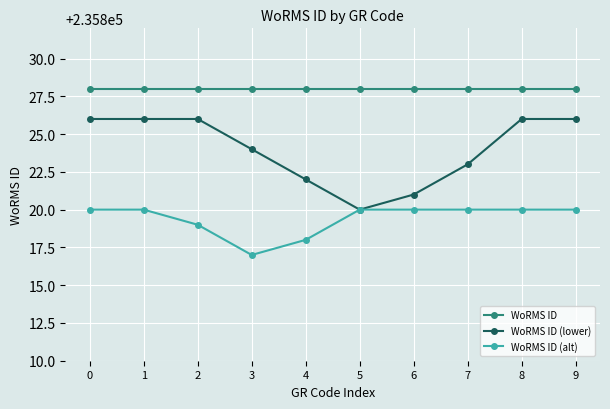

Rank the series at 3 from highest to lowest value.

WoRMS ID, WoRMS ID (lower), WoRMS ID (alt)